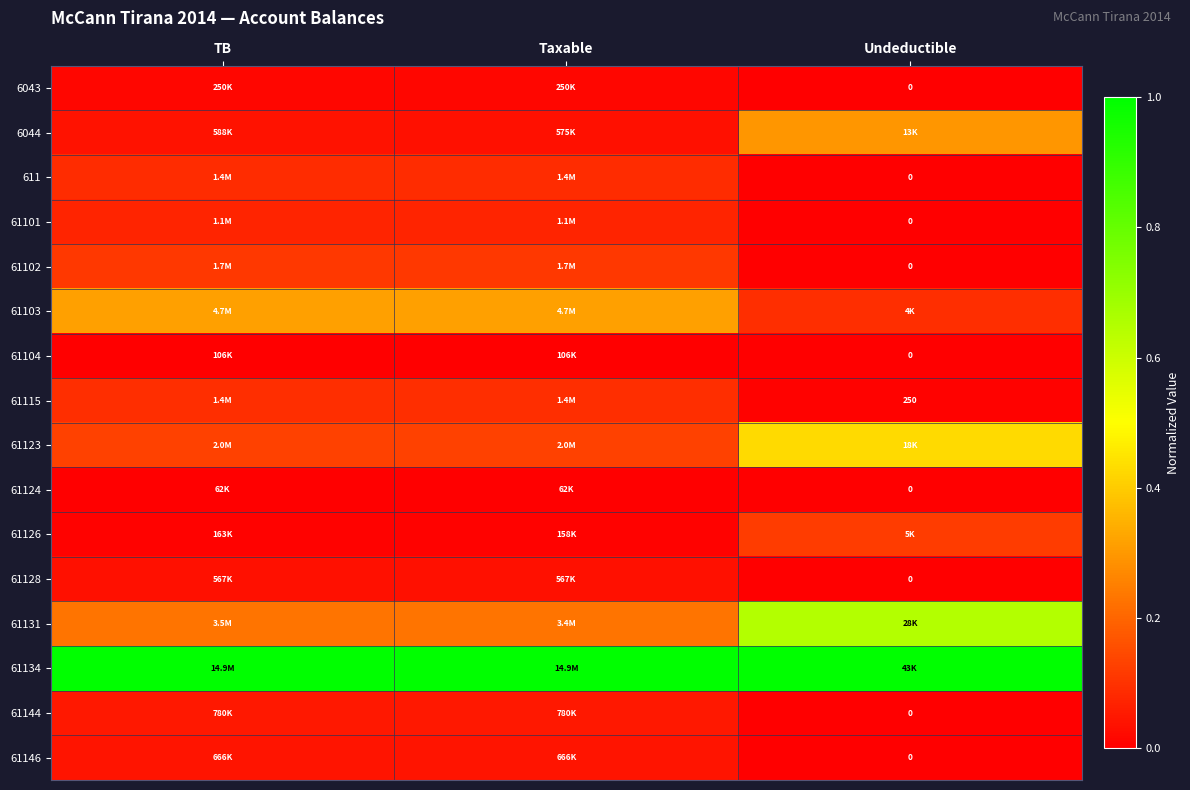

Is the value of 61115 at Undeductible greater than the value of 6043 at Undeductible?

Yes